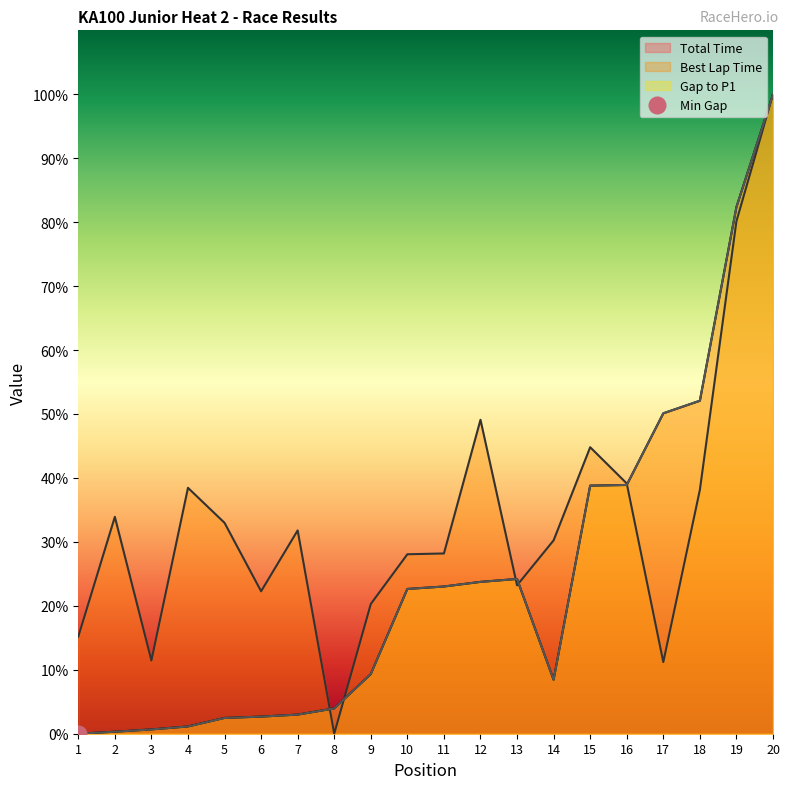

Reading left to right, extract all data points from this chart.

Total Time: 0.0	0.3	0.7	1.1	2.5	2.7	3.0	4.0	9.3	22.6	23.0	23.7	24.2	8.4	38.8	38.9	50.1	52.1	82.4	100.0
Best Lap Time: 15.2	33.9	11.4	38.5	33.0	22.3	31.8	0.0	20.3	28.1	28.2	49.1	23.2	30.2	44.8	39.1	11.2	38.1	80.1	100.0
Gap to P1: 0.0	0.3	0.7	1.1	2.5	2.7	3.0	4.0	9.3	22.6	23.0	23.7	24.2	8.4	38.8	38.9	50.1	52.1	82.4	100.0